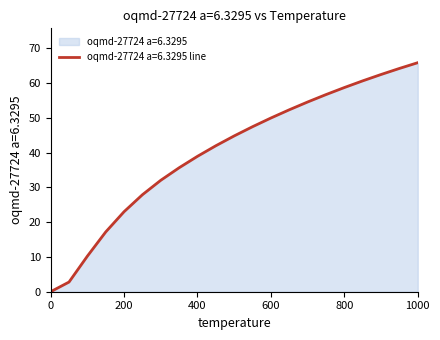

Reading left to right, transcribe all the data shown in this chart.

0.0	2.8	10.2	17.2	23.0	27.9	32.0	35.6	38.9	42.0	44.8	47.5	50.0	52.3	54.6	56.7	58.7	60.6	62.5	64.2	65.9